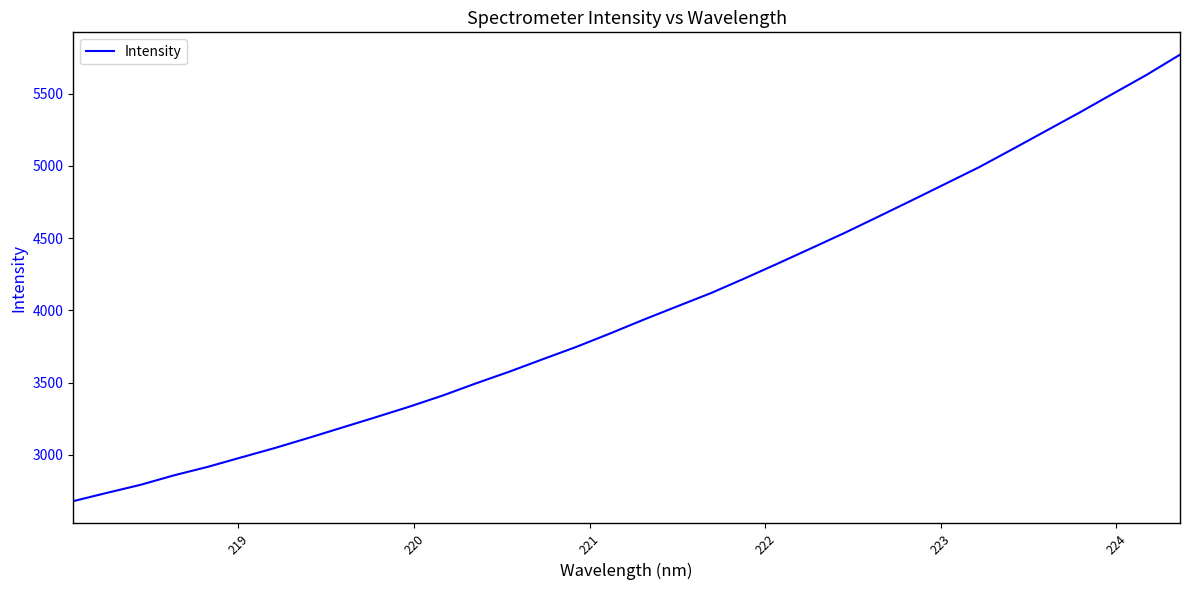

What is the difference between the maximum and minimum values?

3089.6